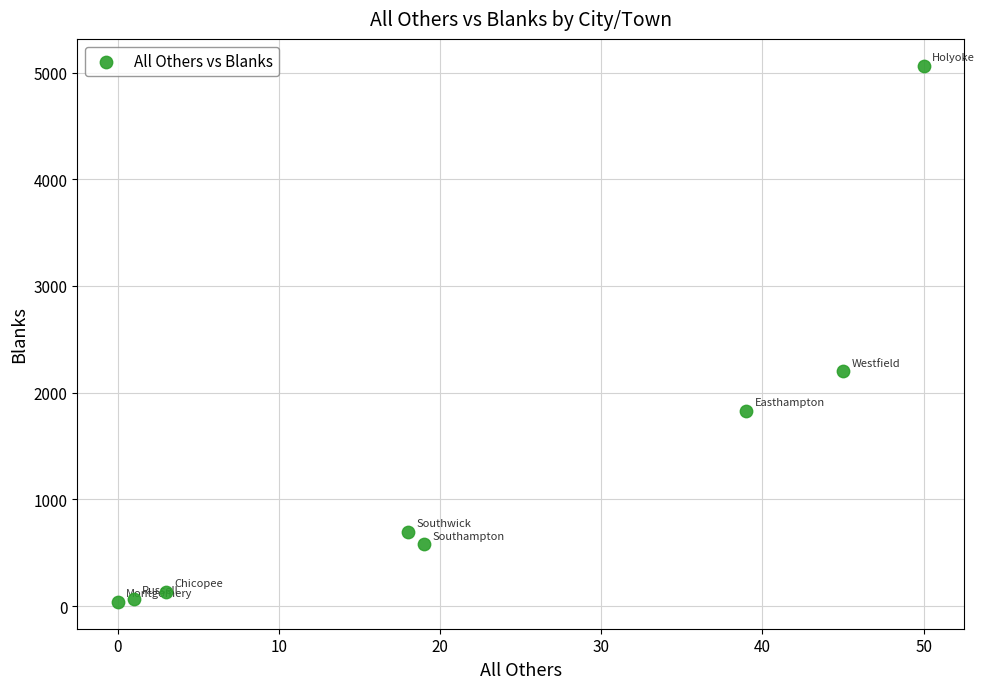

What Y value in the scatter plot is closest to 2551?

2200